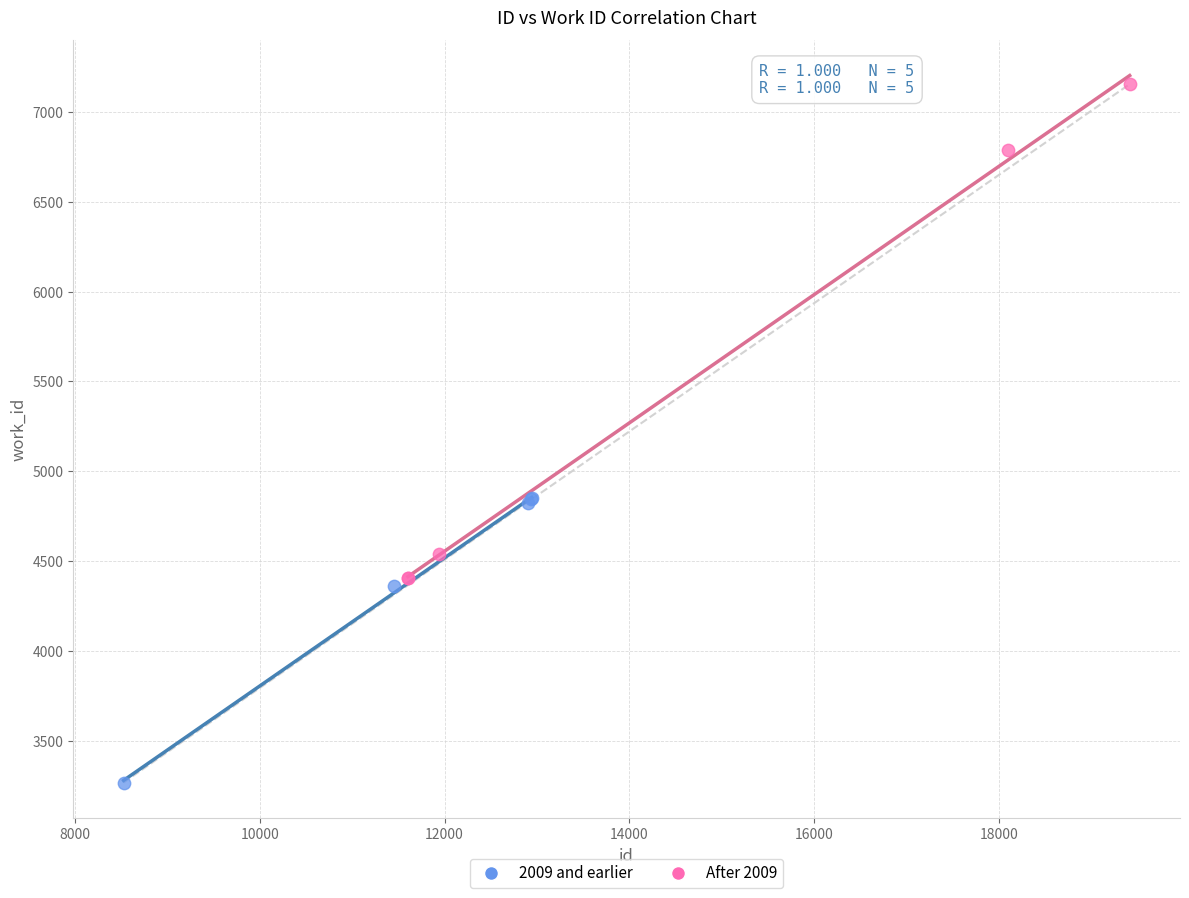

Which series has the largest Y range (max minus min)?

After 2009